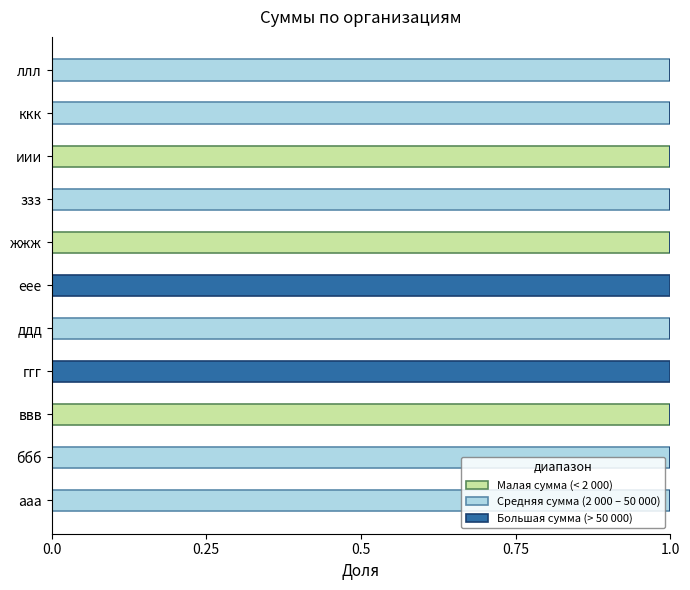

True or false: Малая сумма (< 2 000) has a value of 0 at еее.

True